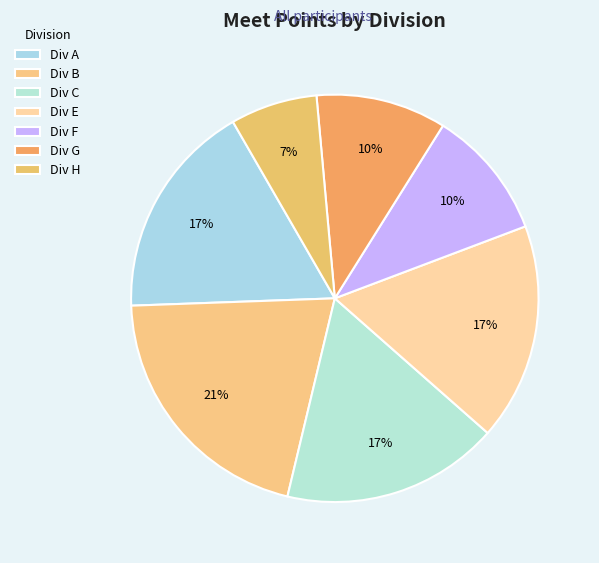

How many slices are in this pie chart?

7